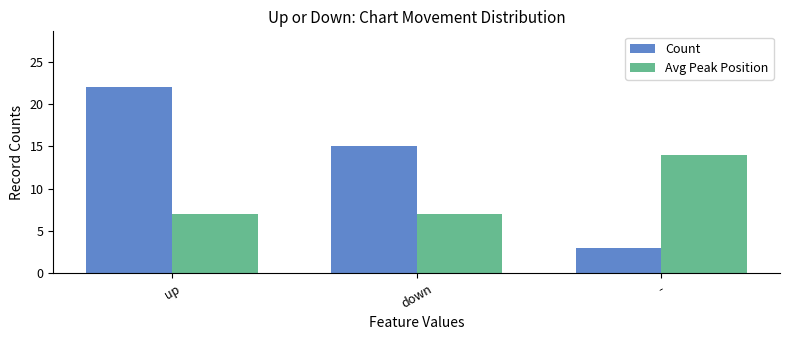

What are all the series names shown in the legend?

Count, Avg Peak Position